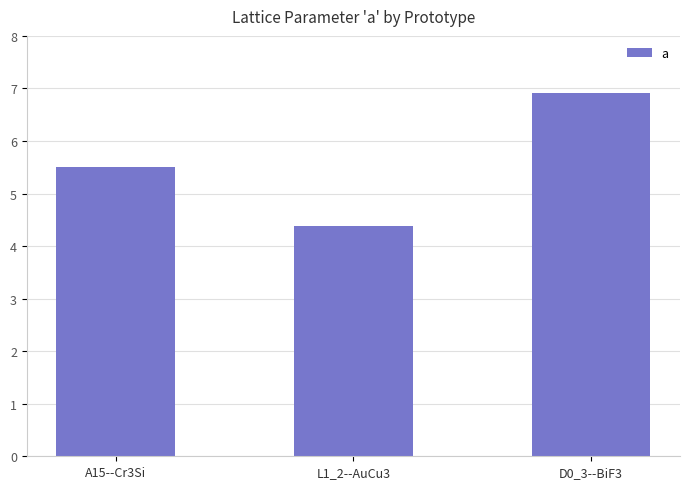

The value at D0_3--BiF3 is 6.9. True or false?

True